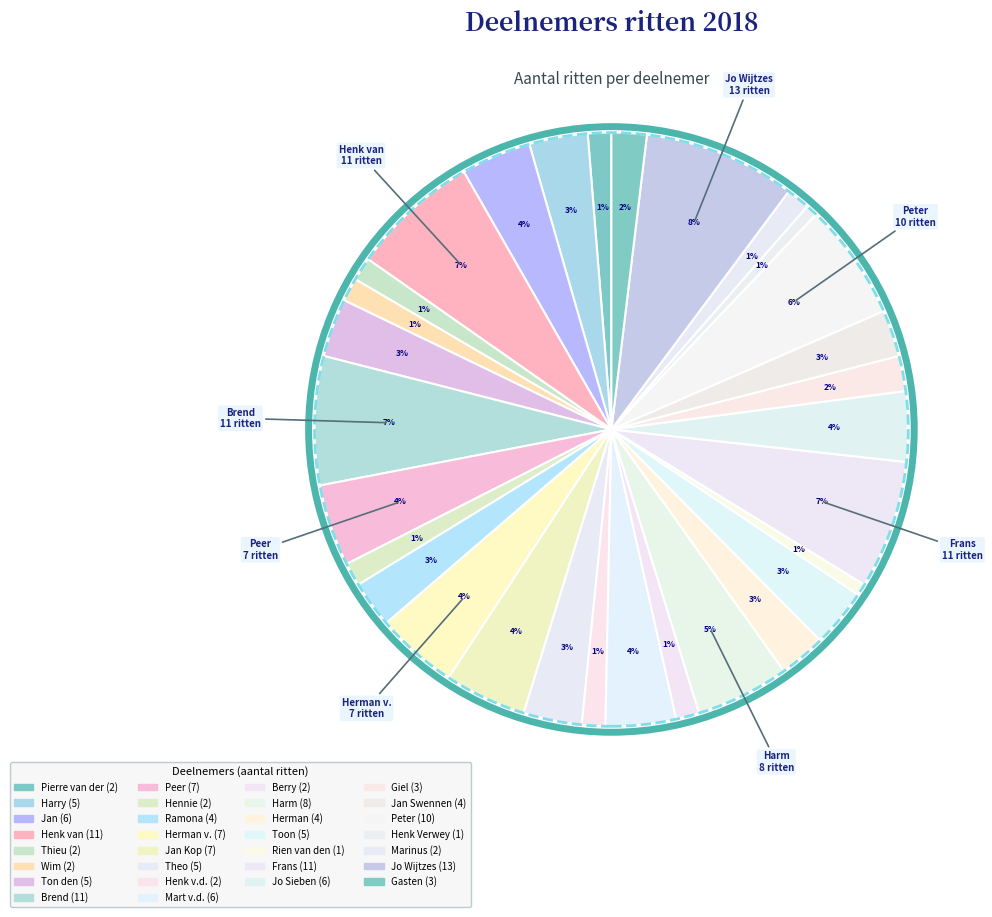

Which slice is the largest?

Jo Wijtzes